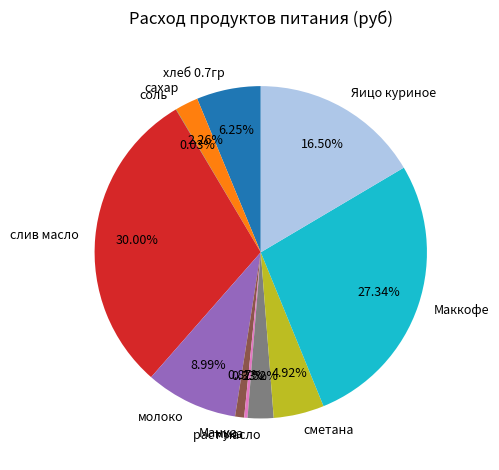

To the nearest percent, what is the difference between the largest and smallest slice percentages?

30%